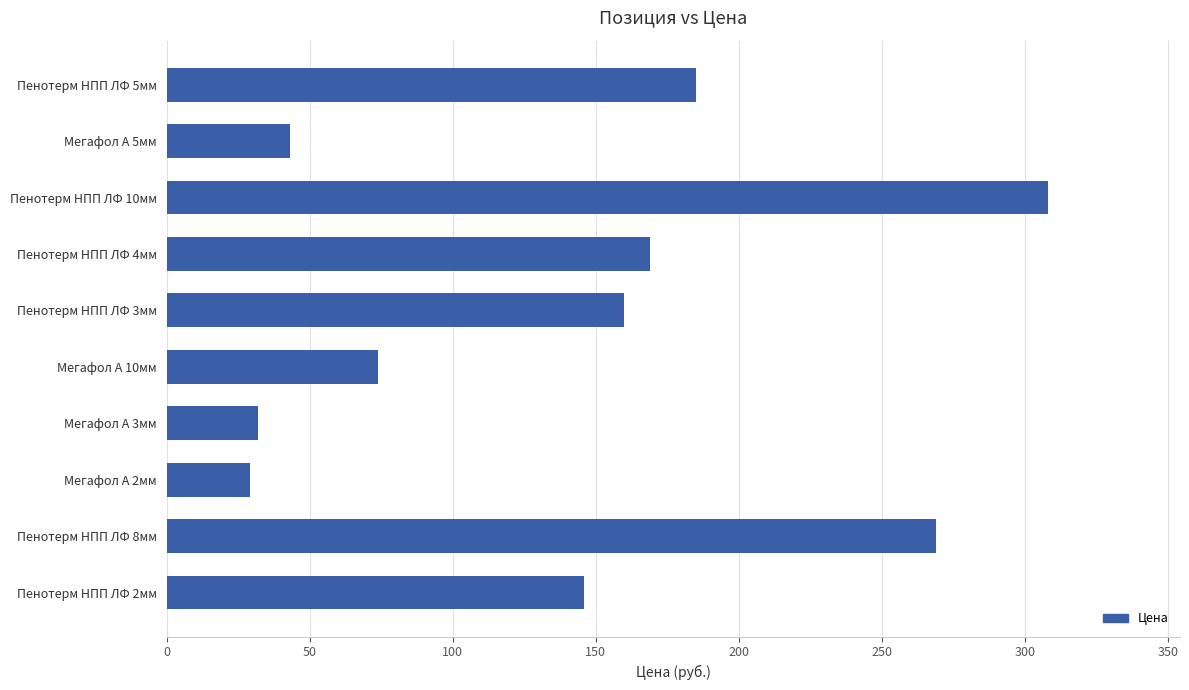

Which label corresponds to the smallest value in the chart?

Мегафол А 2мм